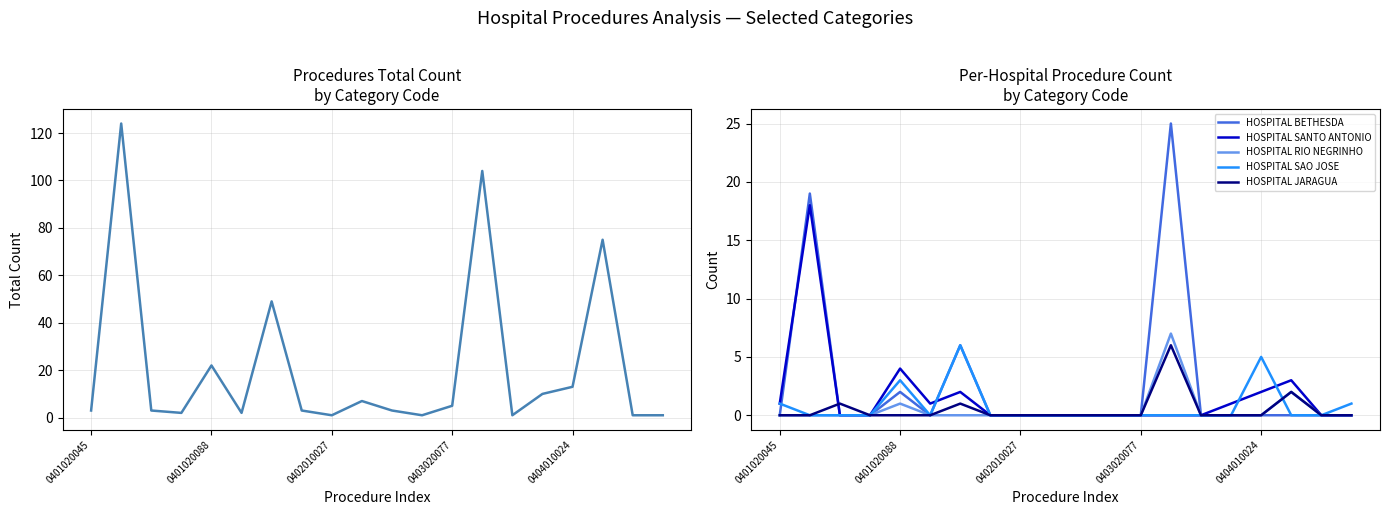

How many data points does each series have?

20